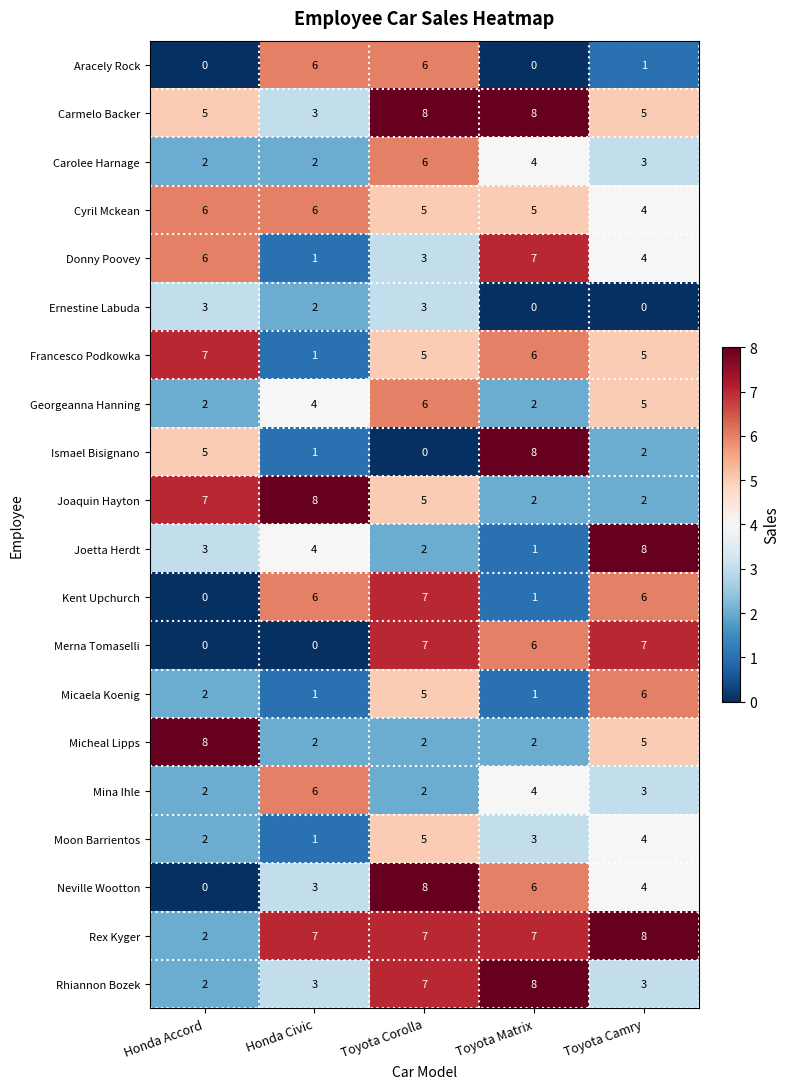

What is the spread (max minus min) of values at Toyota Matrix?

8